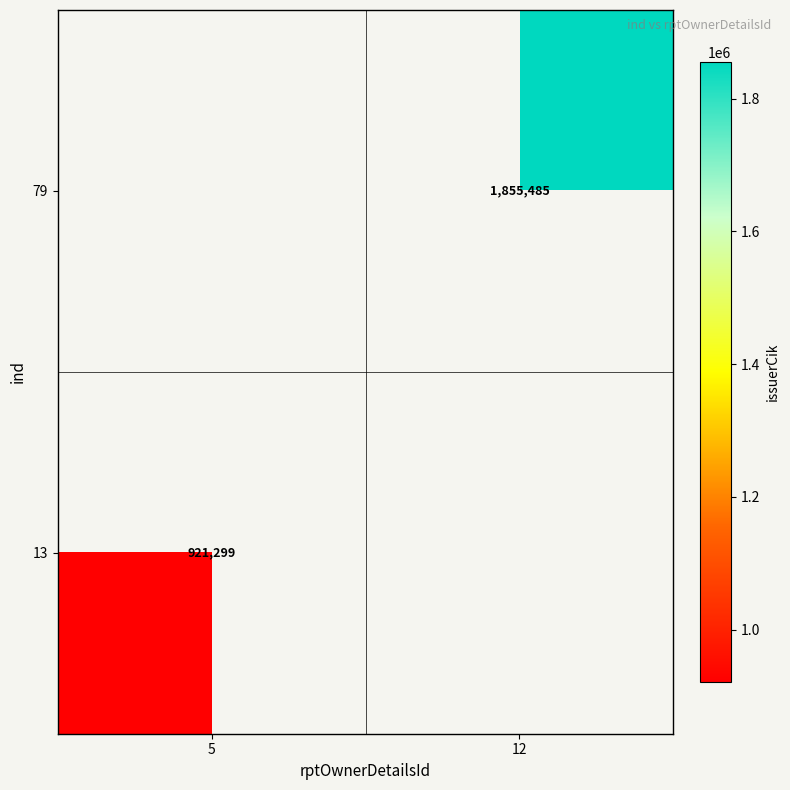

Count the number of categories in the chart.

2